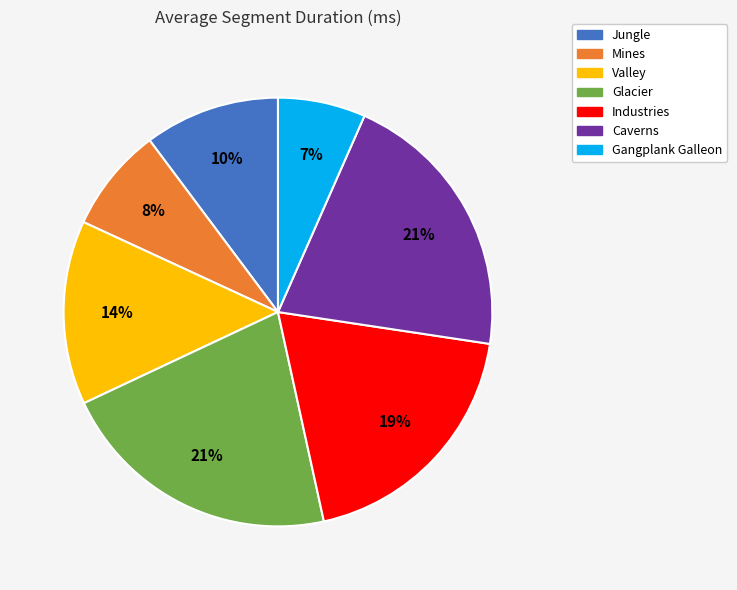

How many segments does this pie chart have?

7